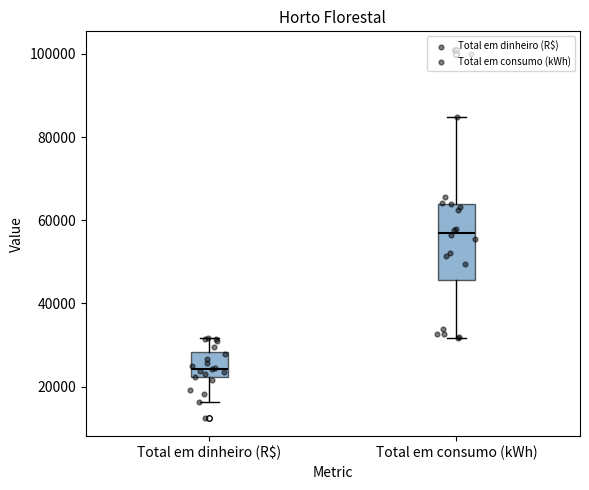

Which box is the tallest, from its lower edge to its upper edge?

Total em consumo (kWh)